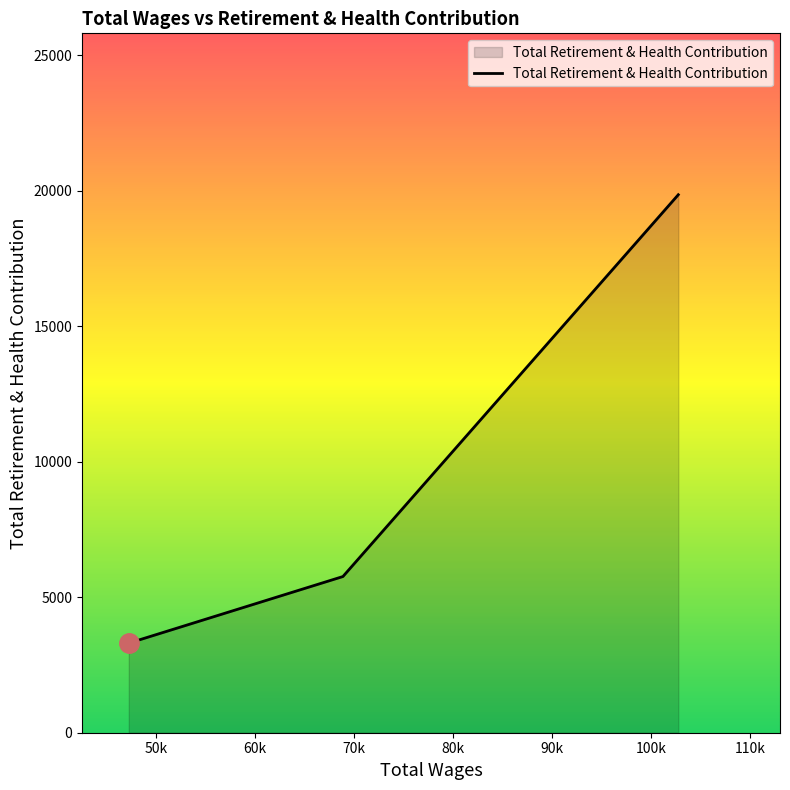

What is the sum of all values?

28924